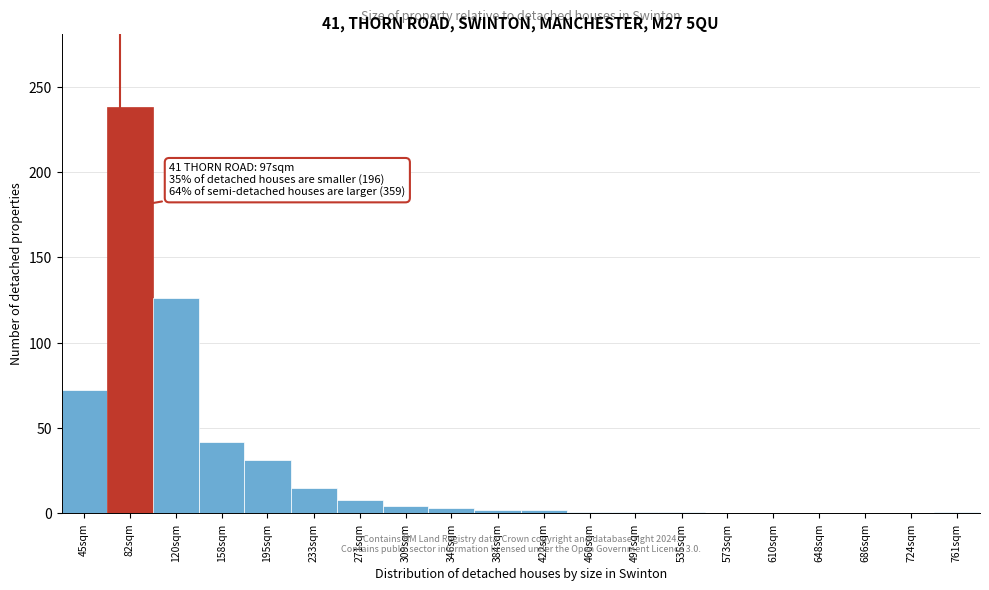

Between 573sqm and 82sqm, which is larger?

82sqm